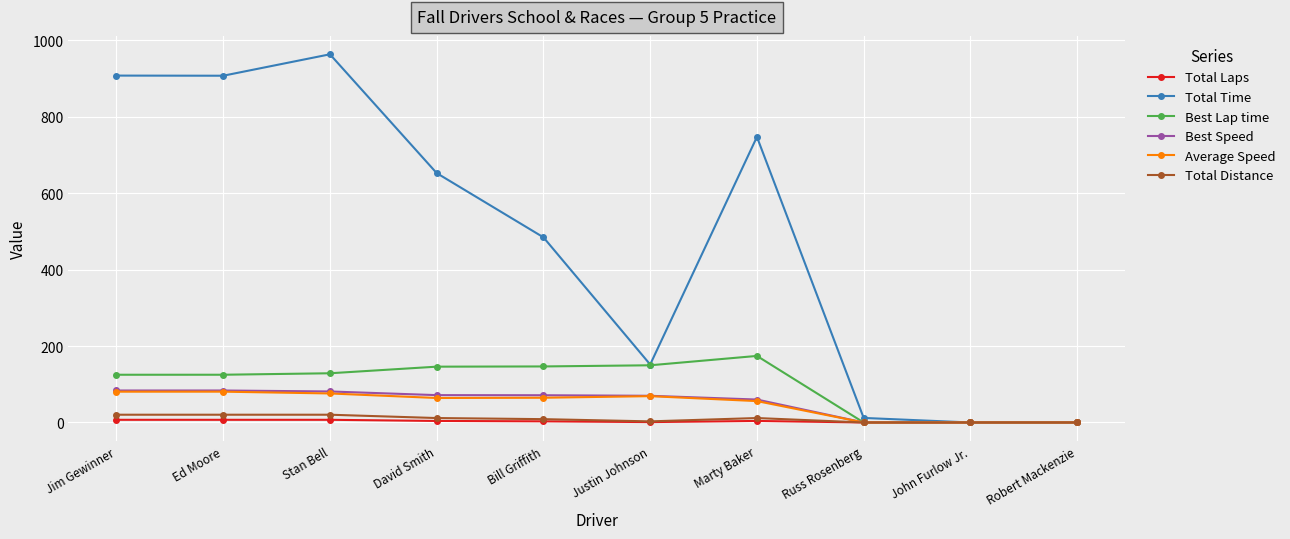

True or false: Best Lap time has a value of -61.6 at John Furlow Jr..

False